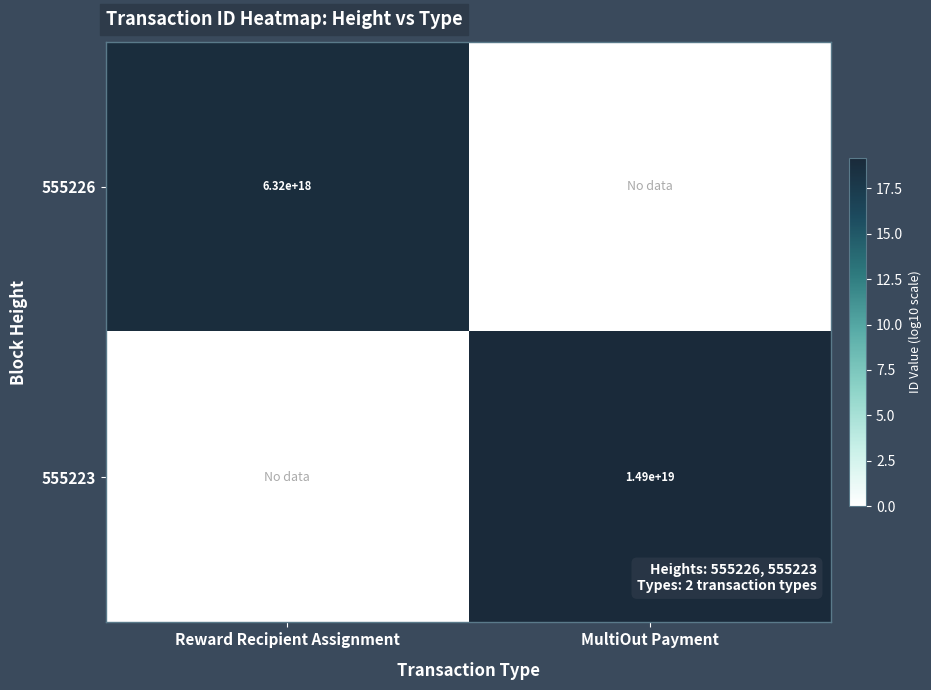

The value of 555223 at MultiOut Payment is 20576924408463564800. True or false?

False